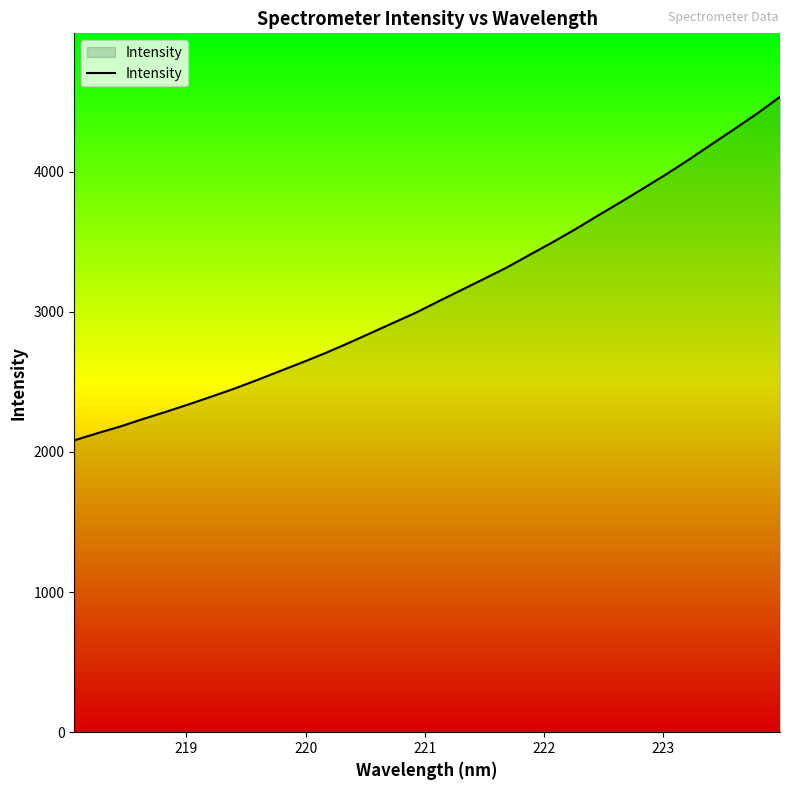

What is the minimum value shown in the chart?

2083.0